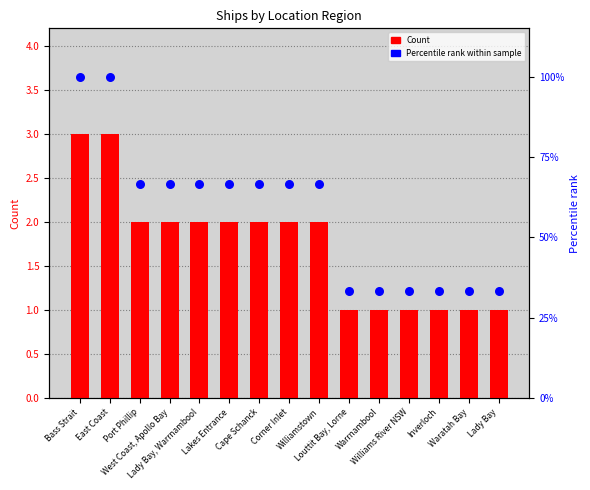

Which series has the widest spread of Y values?

Percentile rank